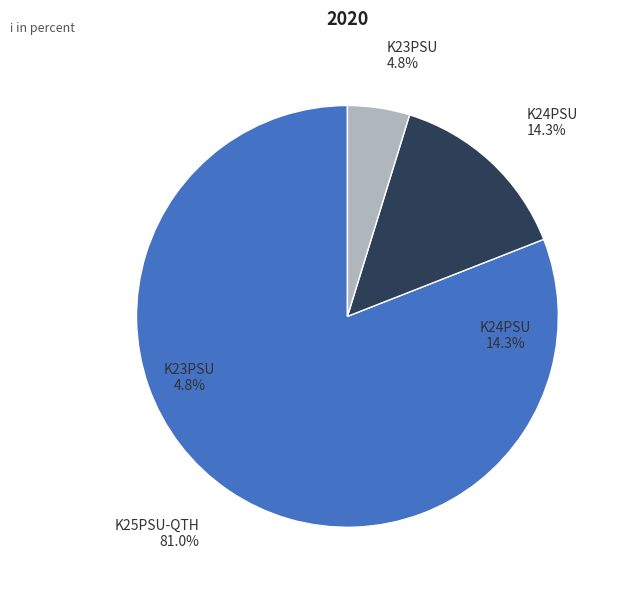

Count the number of slices in the pie.

3